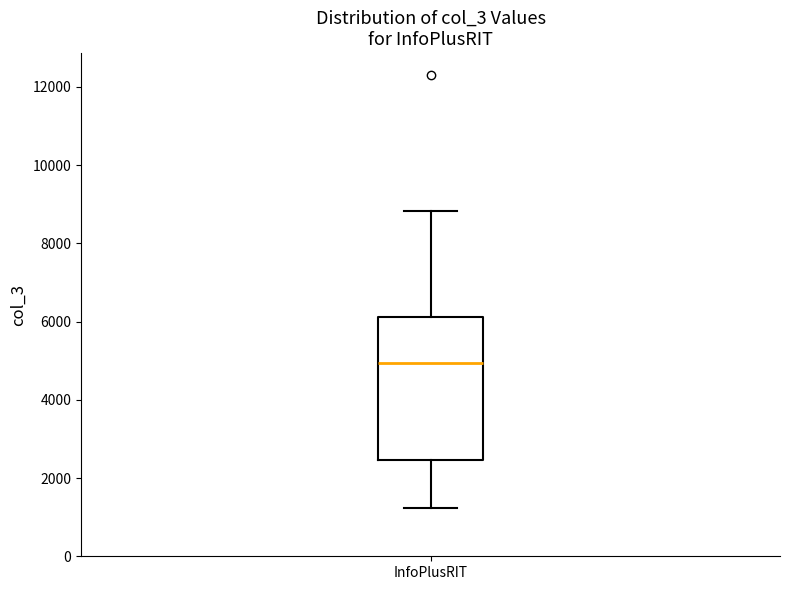

Read this box plot against the y-axis: the position of the median line, the range covered by the box, and the ends of both whiskers. The values are not printed on the chart, so give them approximately, as read against the axis.

median 5000, box 2400 to 6200, whiskers 1200 to 8800